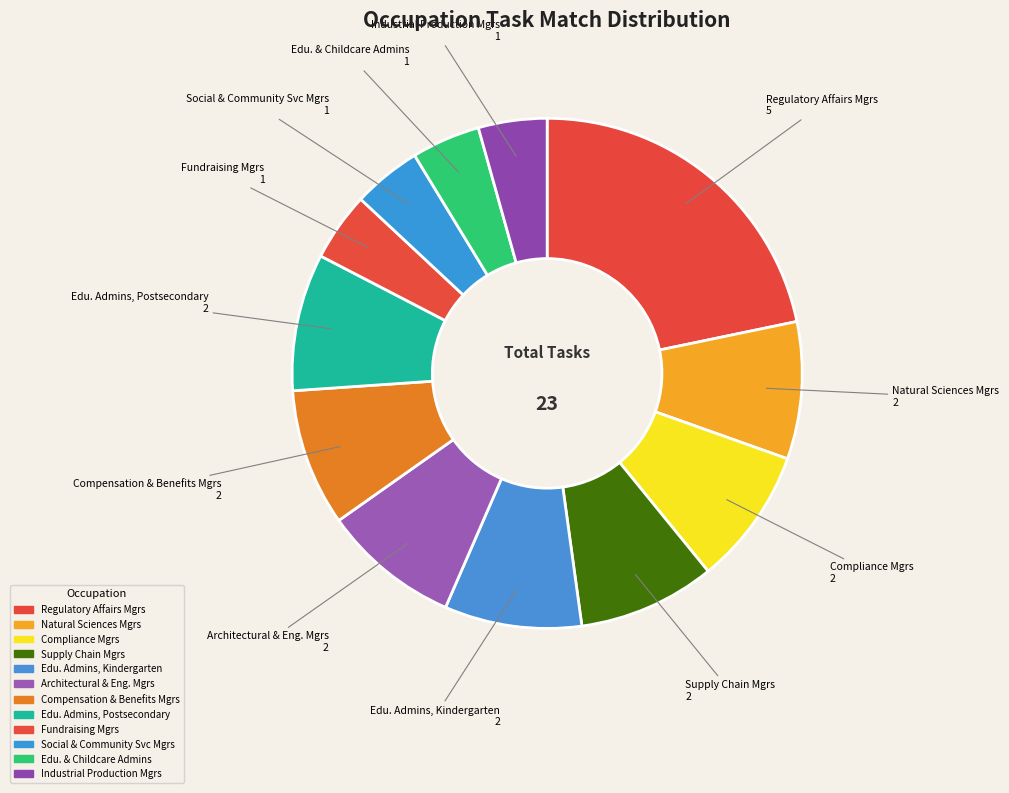

Count the number of slices in the pie.

12